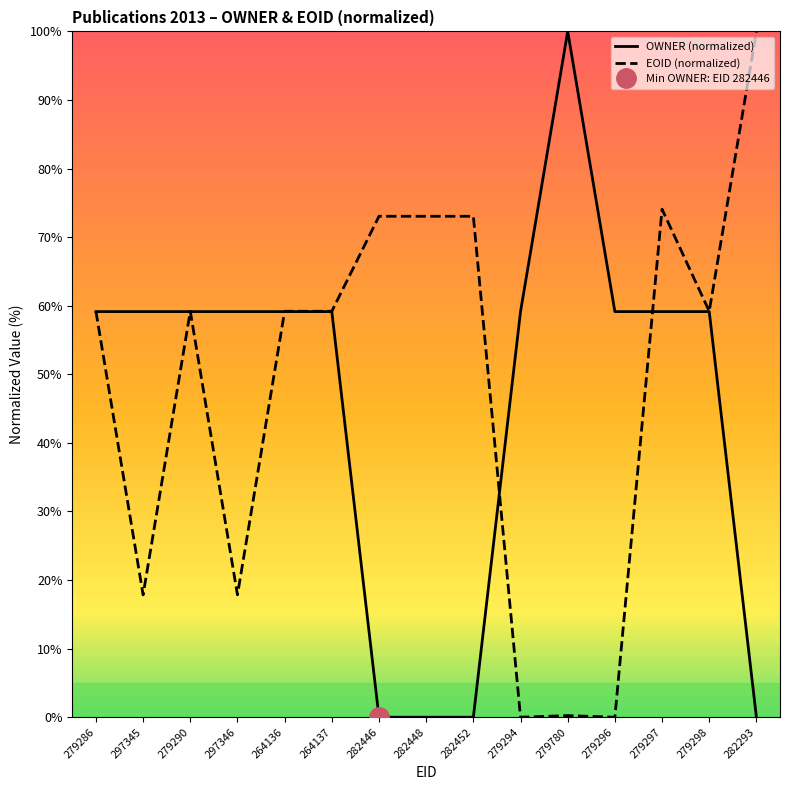

Does the chart display data point markers on the line(s)?

No